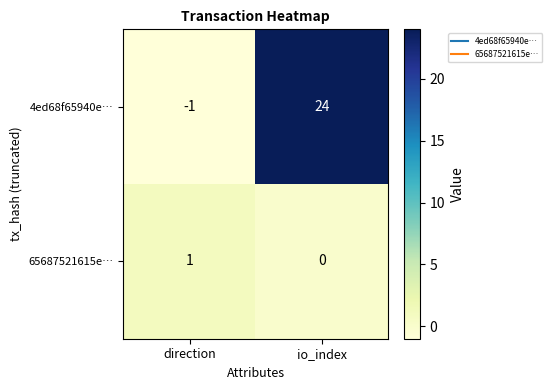

Which series has the largest range (max minus min)?

4ed68f65940e…